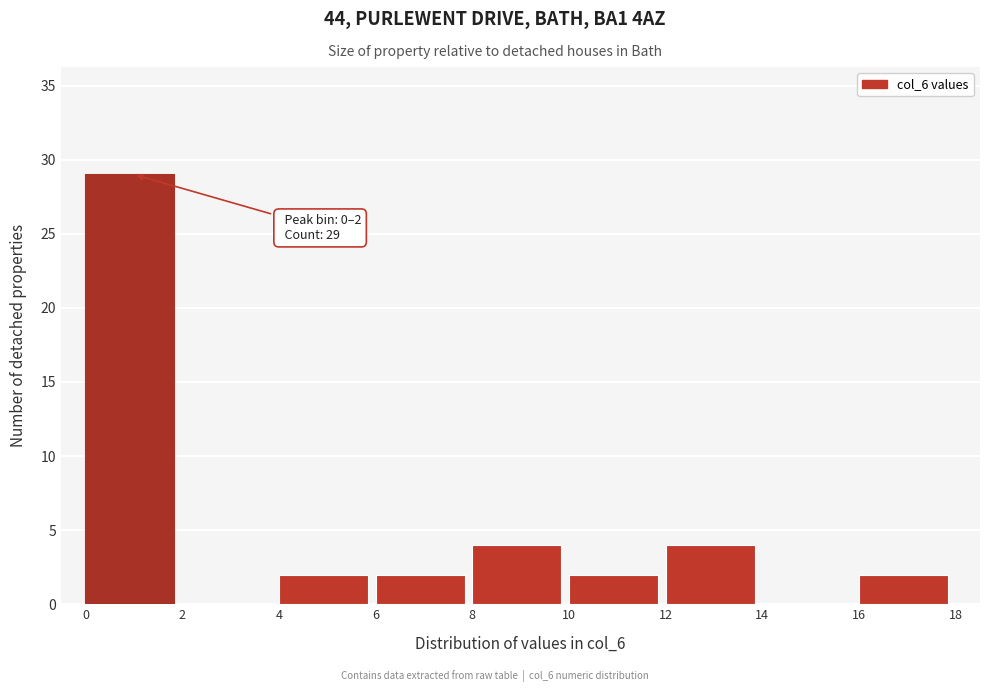

Over which range of the x-axis is the bar tallest?

0 to 2